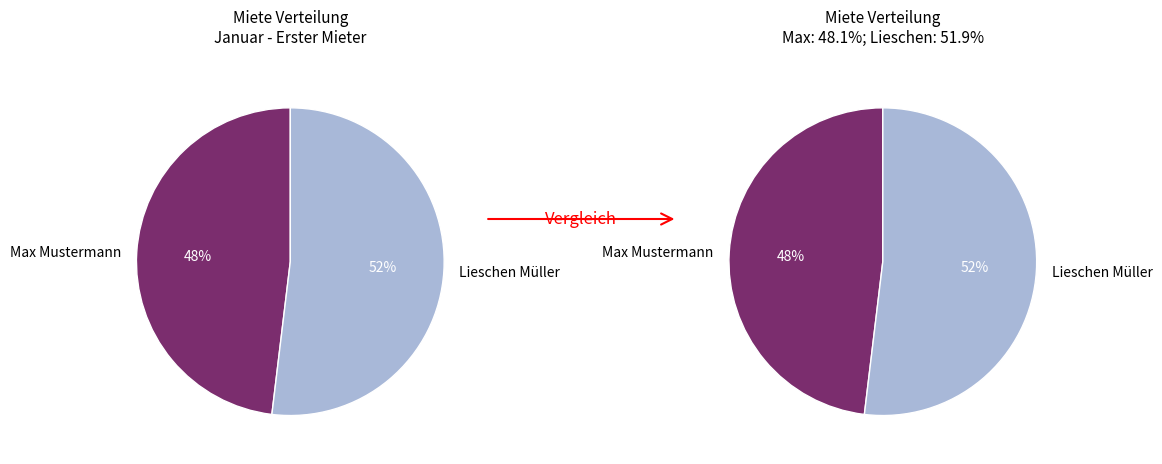

Rank the categories by value from highest to lowest.

Lieschen Müller, Max Mustermann